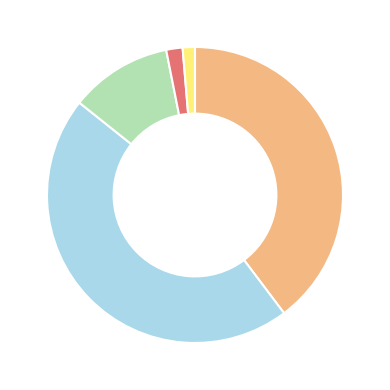

Is there a majority slice in this chart?

No